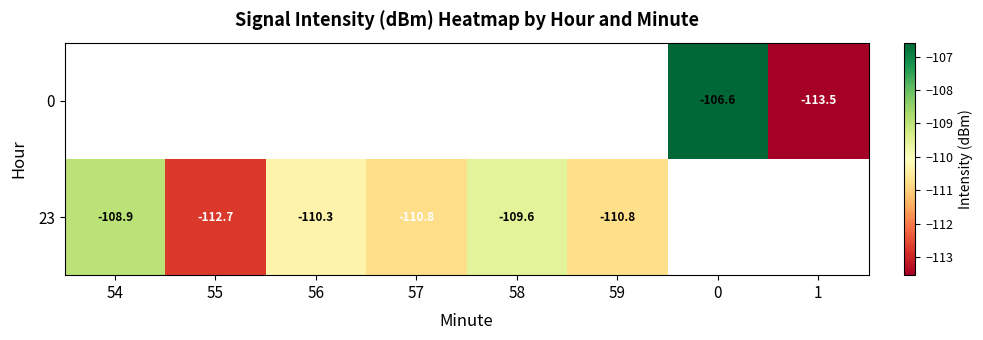

Which label corresponds to the smallest value in the chart?

1